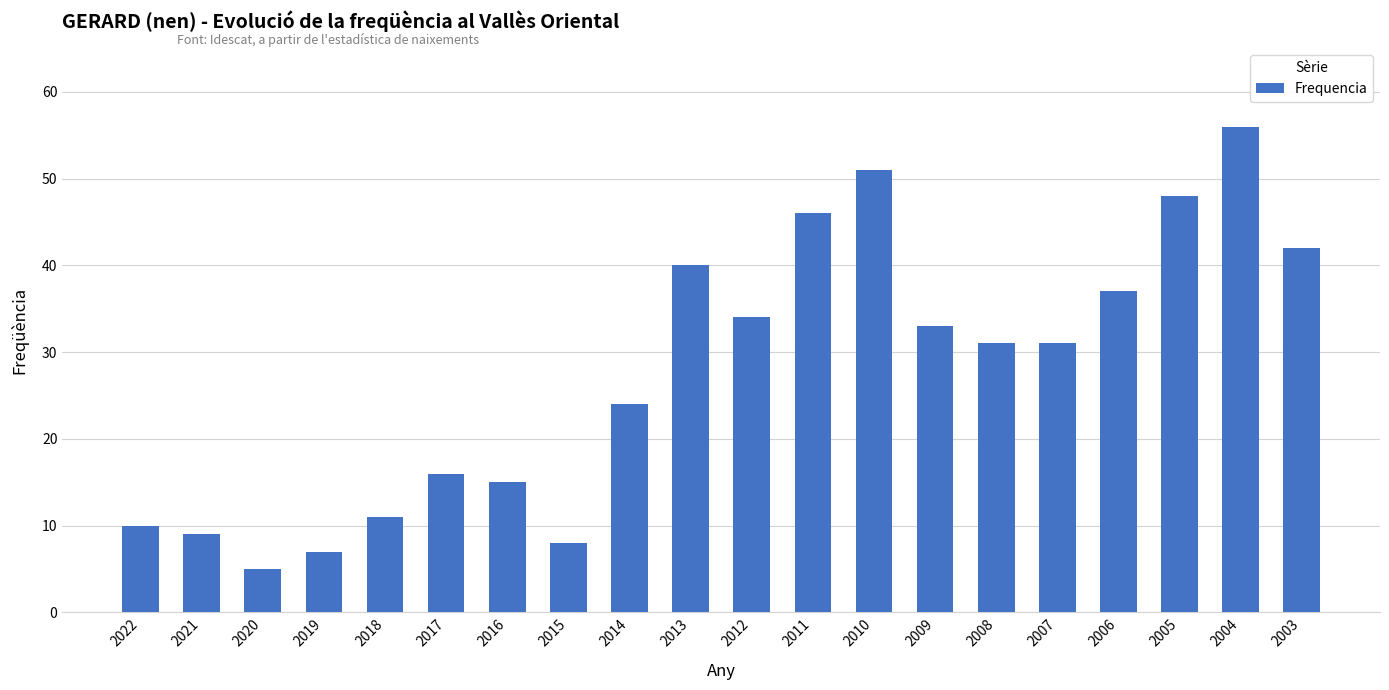

Is it true that the value at 2013 is 11?

False